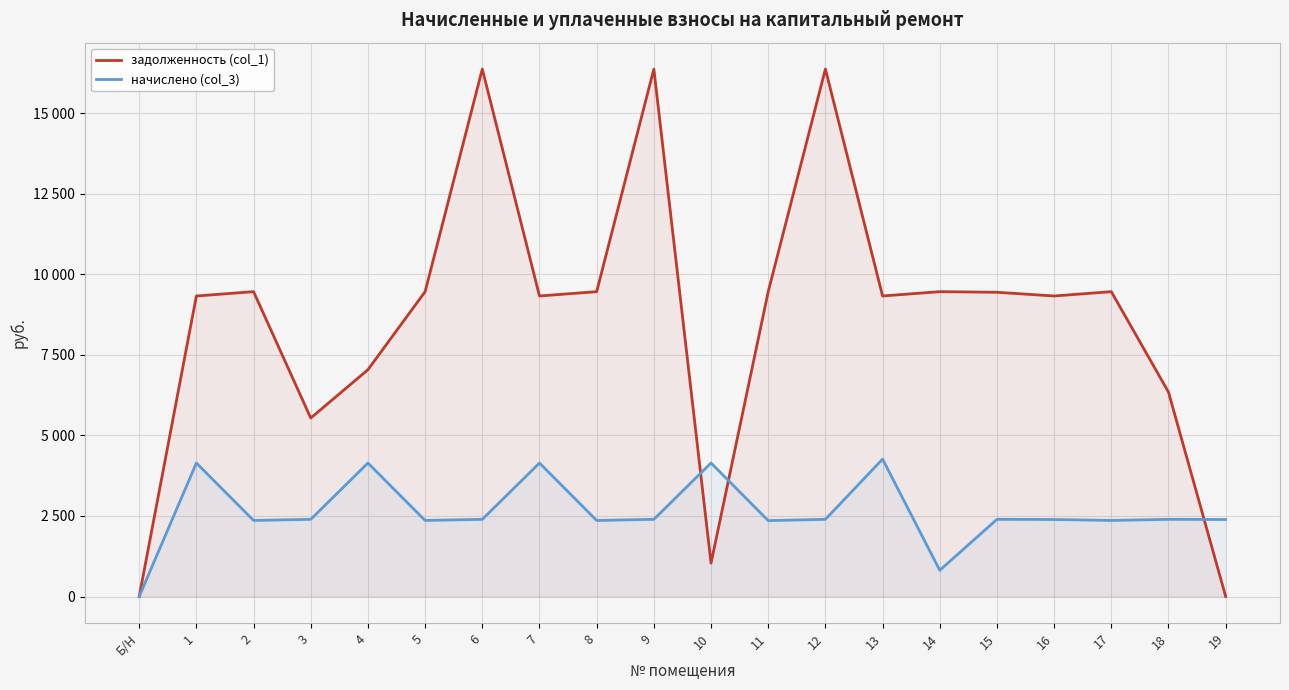

True or false: задолженность (col_1) has more than 1 points higher than both neighbors.

True